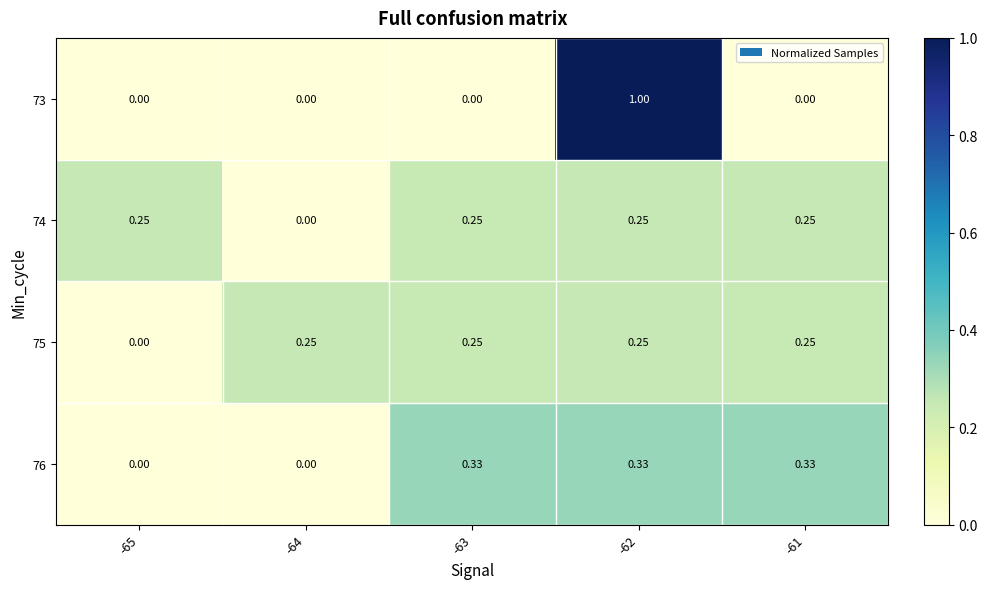

Reading left to right, list all the values displayed in this chart.

73: -65=0.0	-64=0.0	-63=0.0	-62=1.0	-61=0.0
74: -65=0.2	-64=0.0	-63=0.2	-62=0.2	-61=0.2
75: -65=0.0	-64=0.2	-63=0.2	-62=0.2	-61=0.2
76: -65=0.0	-64=0.0	-63=0.3	-62=0.3	-61=0.3